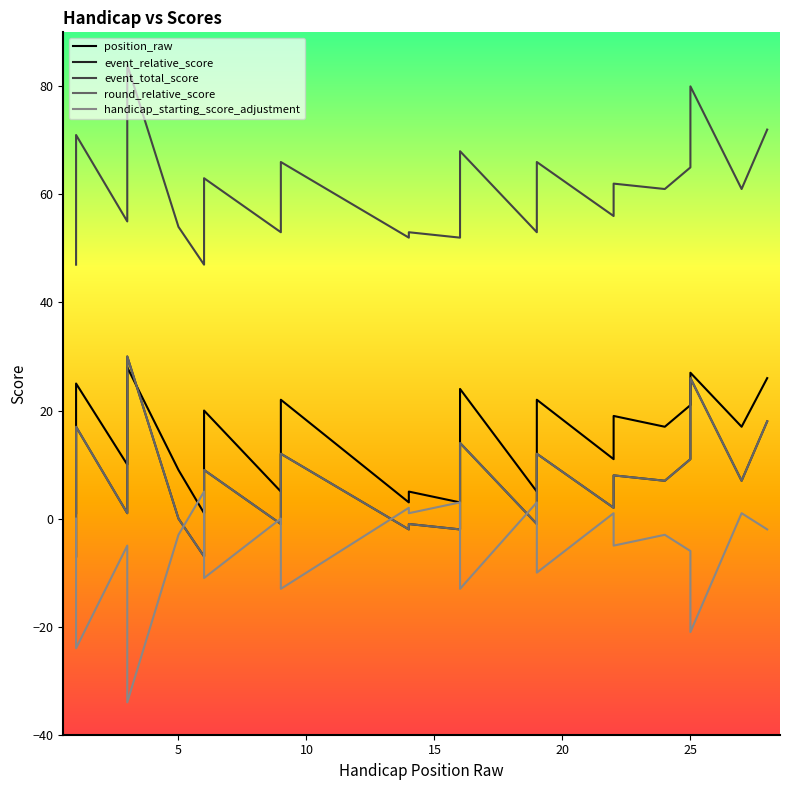

Which series has the widest spread of values?

handicap_starting_score_adjustment